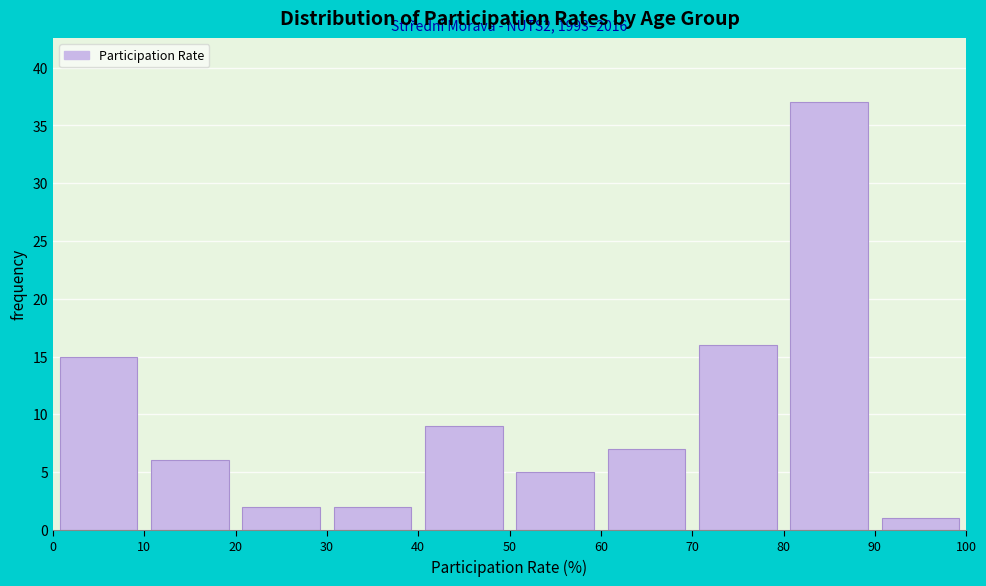

Over which range of the x-axis is the bar tallest?

80 to 90